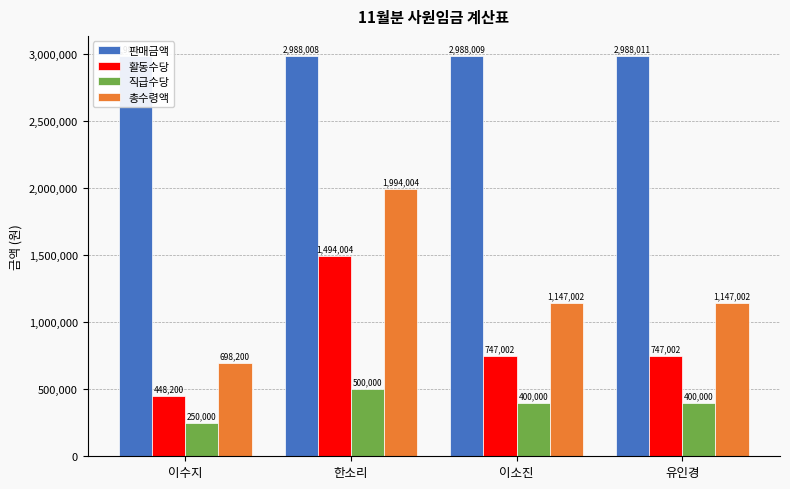

The 활동수당 series shows 613098.5 at 이수지. True or false?

False